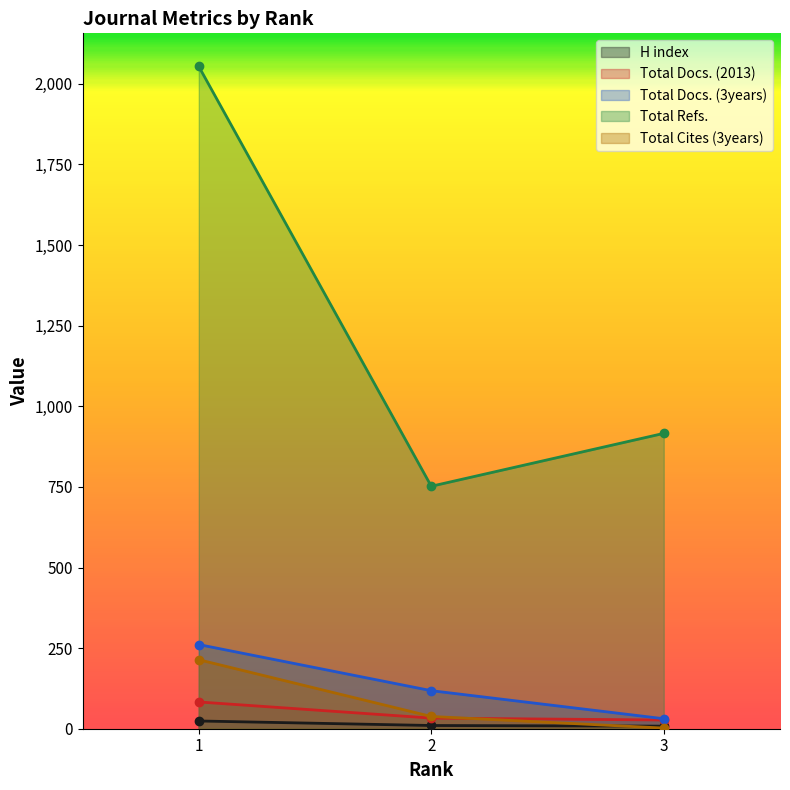

At which category is the sum across all series the highest?

1